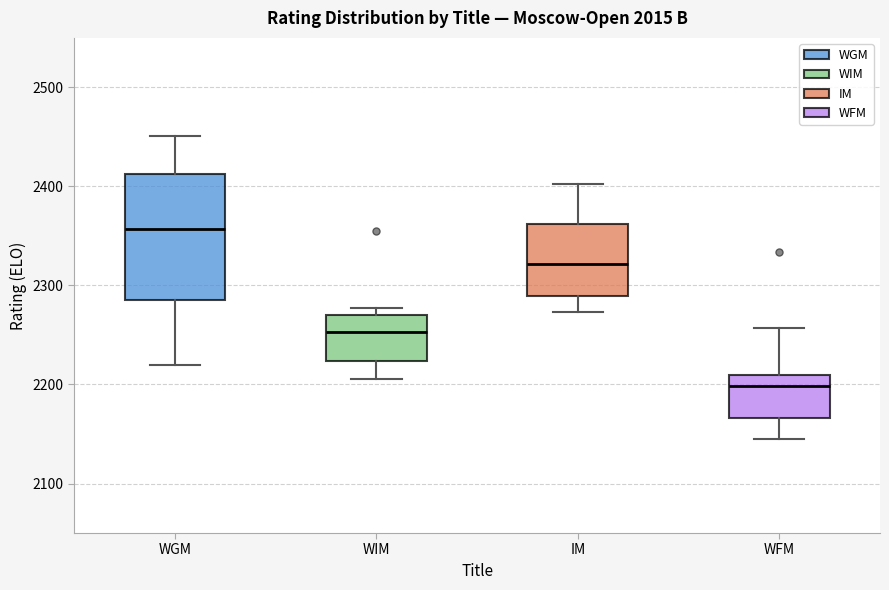

Where does the median line of the box for IM sit on the y-axis? The values are not printed on the chart, so give them approximately, as read against the axis.

2320